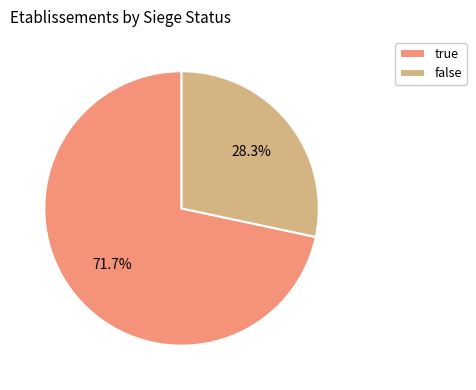

Does false account for over 50% of the chart?

No